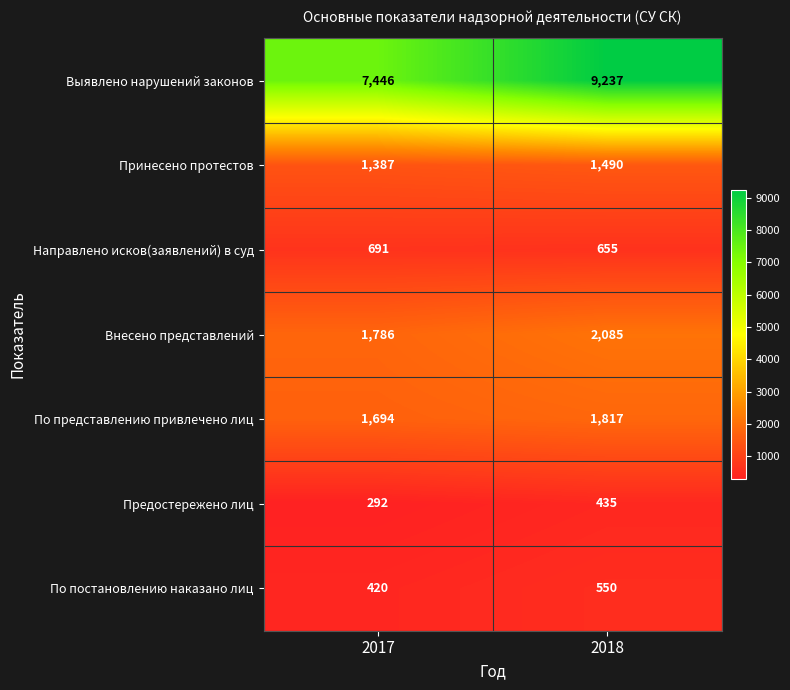

Is it true that Предостережено лиц equals 171 at 2018?

False